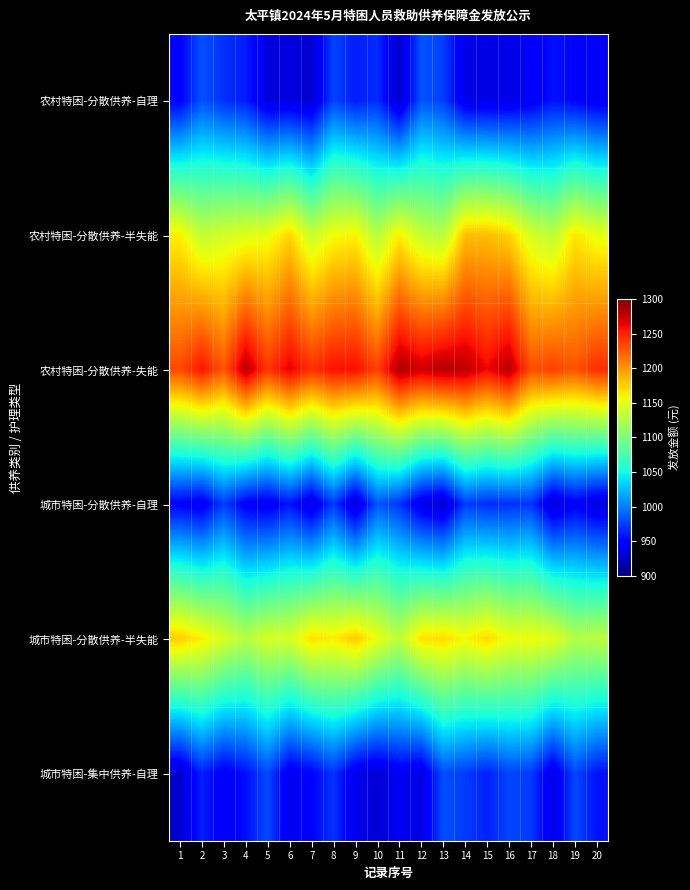

Between 1 and 2, which series saw the biggest shift?

城市特困-集中供养-自理